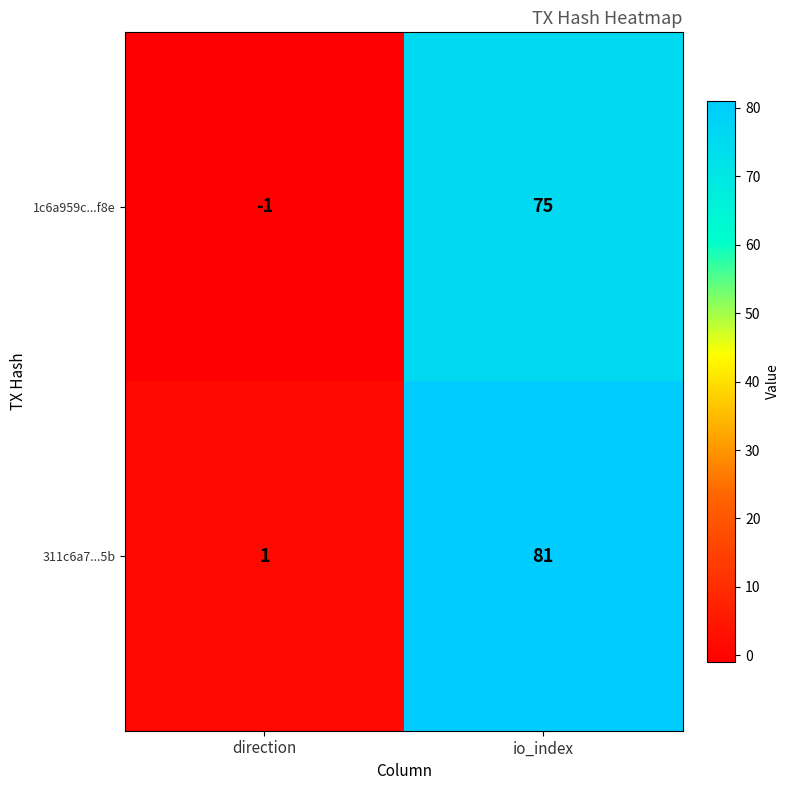

List the series in order of their peak value, highest first.

311c6a7...5b, 1c6a959c...f8e